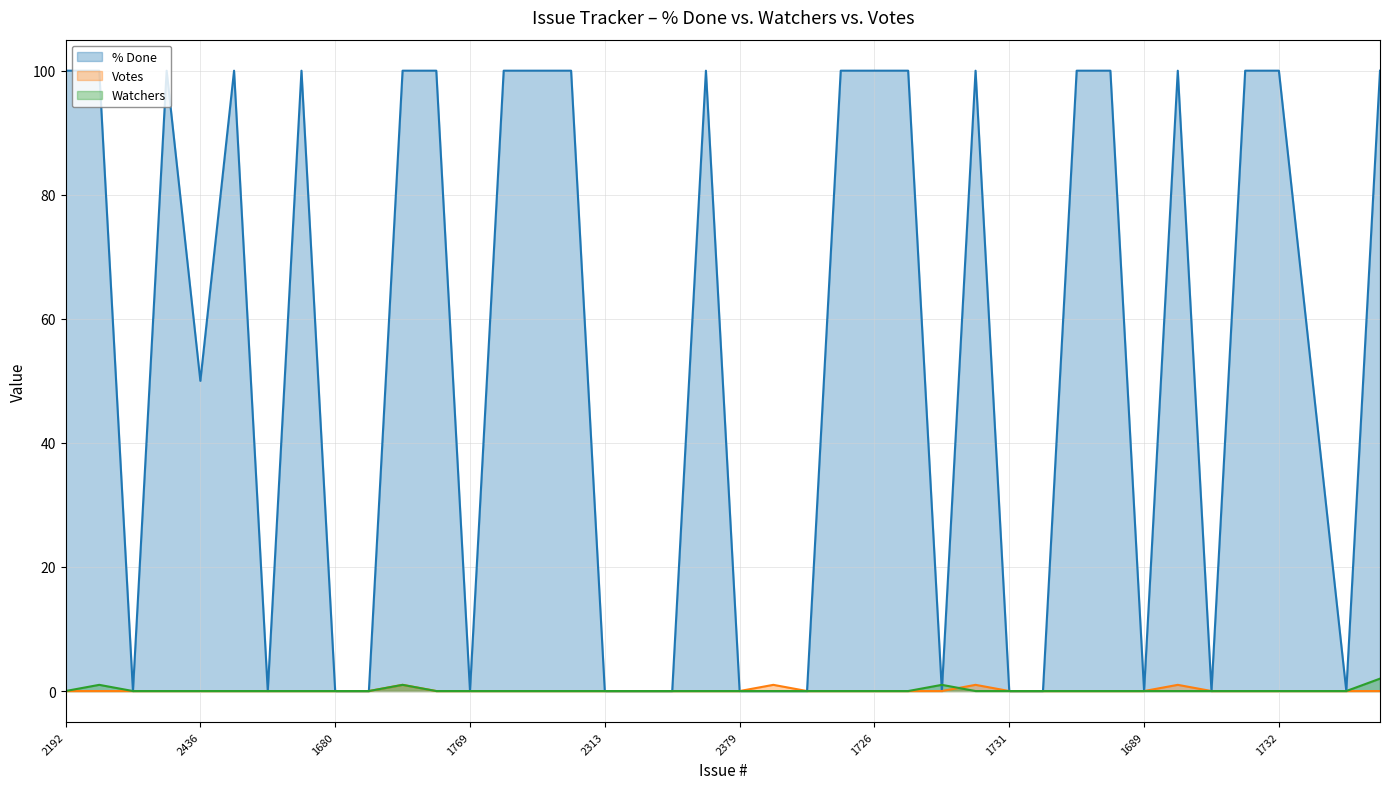

What value does the Watchers series have at 2040?

1